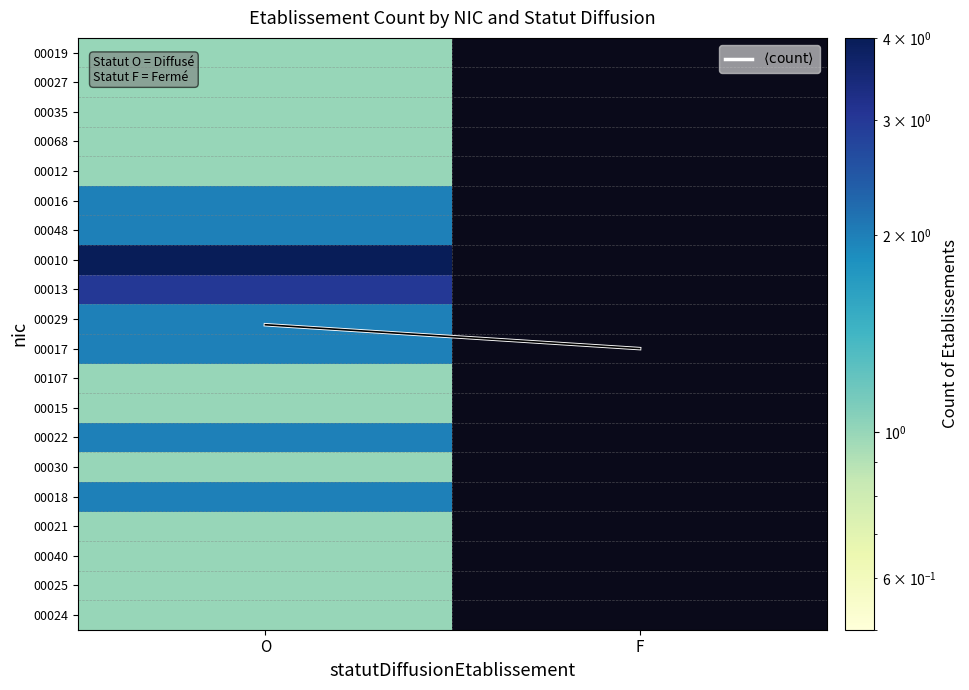

List the labels in order of 00029 value, largest first.

O, F